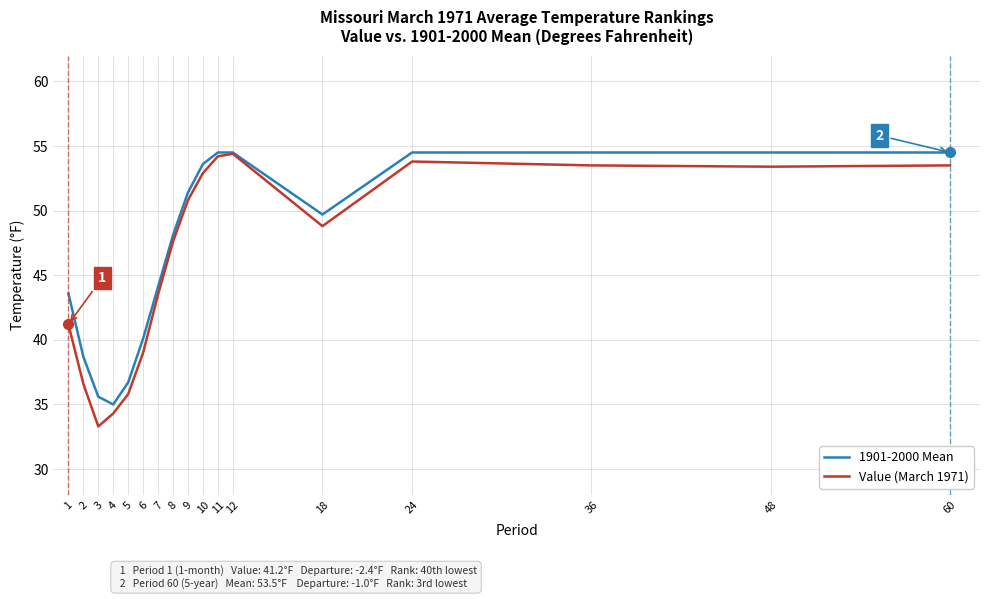

Is the value of Value (March 1971) at 8 greater than the value of 1901-2000 Mean at 24?

No